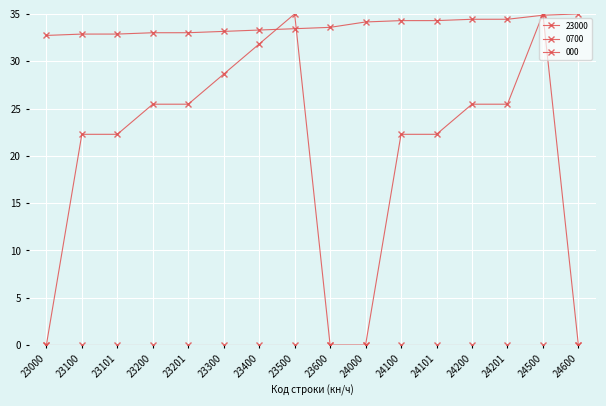

Count the number of data series in this chart.

3